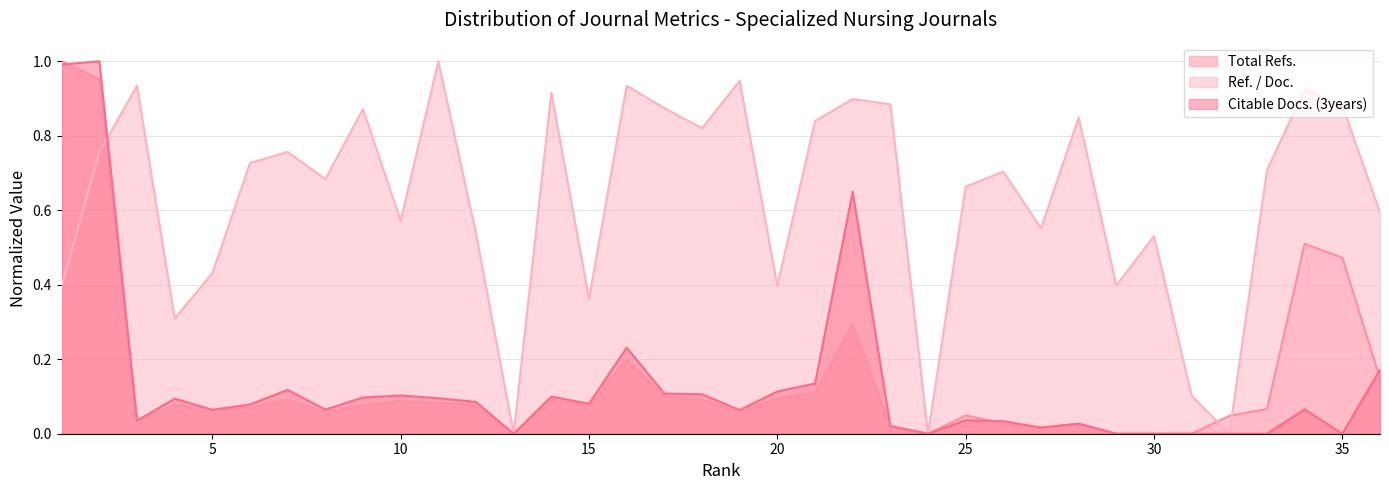

Reading left to right, list all the values displayed in this chart.

Total Refs.: 1.0	1.0	0.0	0.1	0.1	0.1	0.1	0.1	0.1	0.1	0.1	0.1	0.0	0.1	0.1	0.2	0.1	0.1	0.1	0.1	0.1	0.3	0.0	0.0	0.0	0.0	0.0	0.0	0.0	0.0	0.0	0.0	0.1	0.5	0.5	0.1
Ref. / Doc.: 0.4	0.8	0.9	0.3	0.4	0.7	0.8	0.7	0.9	0.6	1.0	0.5	0.0	0.9	0.4	0.9	0.9	0.8	0.9	0.4	0.8	0.9	0.9	0.0	0.7	0.7	0.6	0.8	0.4	0.5	0.1	0.0	0.7	0.9	0.9	0.6
Citable Docs. (3years): 1.0	1.0	0.0	0.1	0.1	0.1	0.1	0.1	0.1	0.1	0.1	0.1	0.0	0.1	0.1	0.2	0.1	0.1	0.1	0.1	0.1	0.6	0.0	0.0	0.0	0.0	0.0	0.0	0.0	0.0	0.0	0.0	0.0	0.1	0.0	0.2